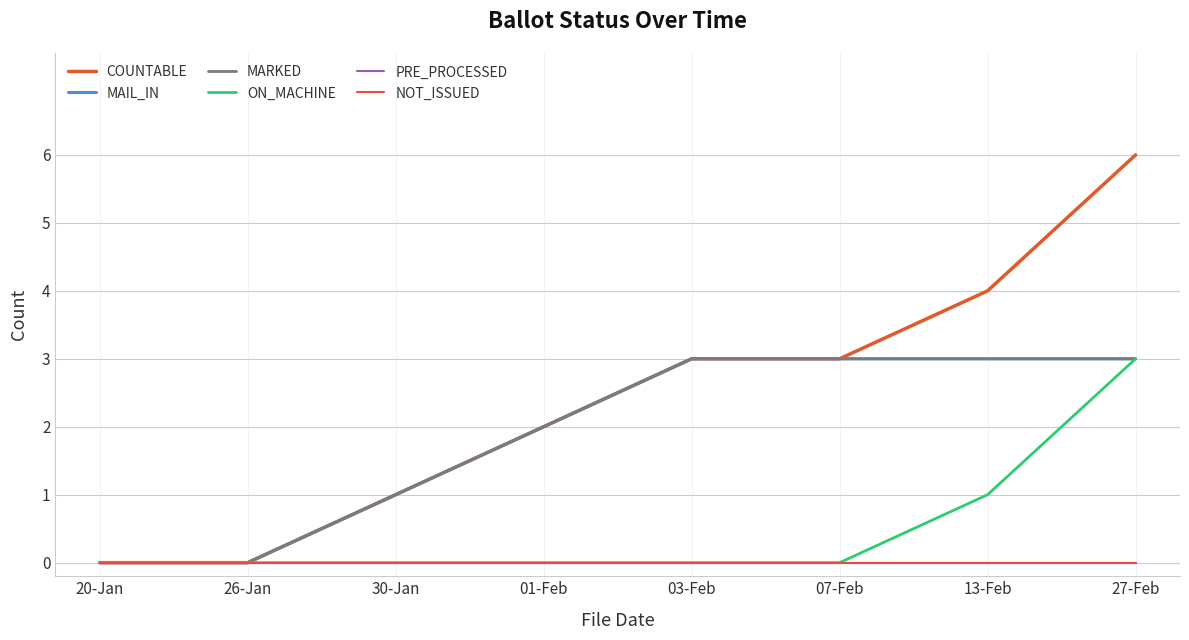

Is this an area chart (filled region under the line)?

No